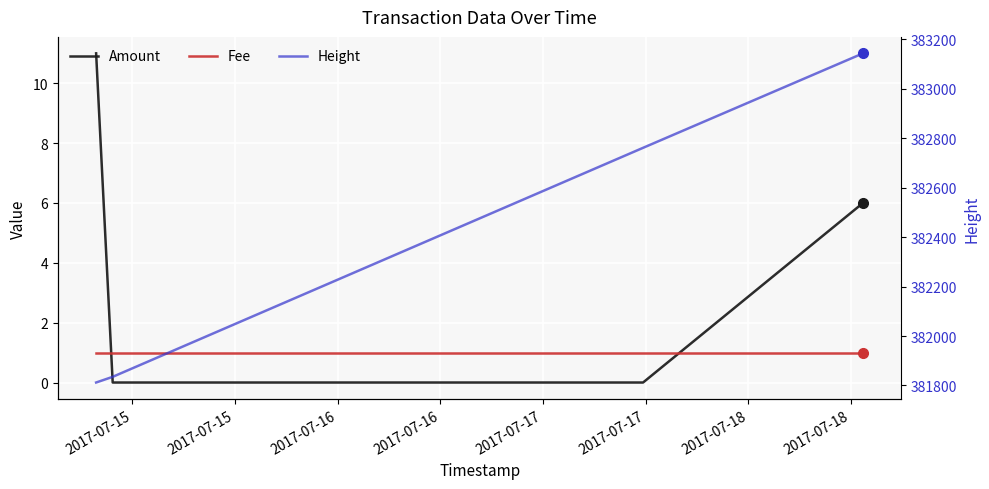

Where is Fee nearest to the value 1?

2017-07-15